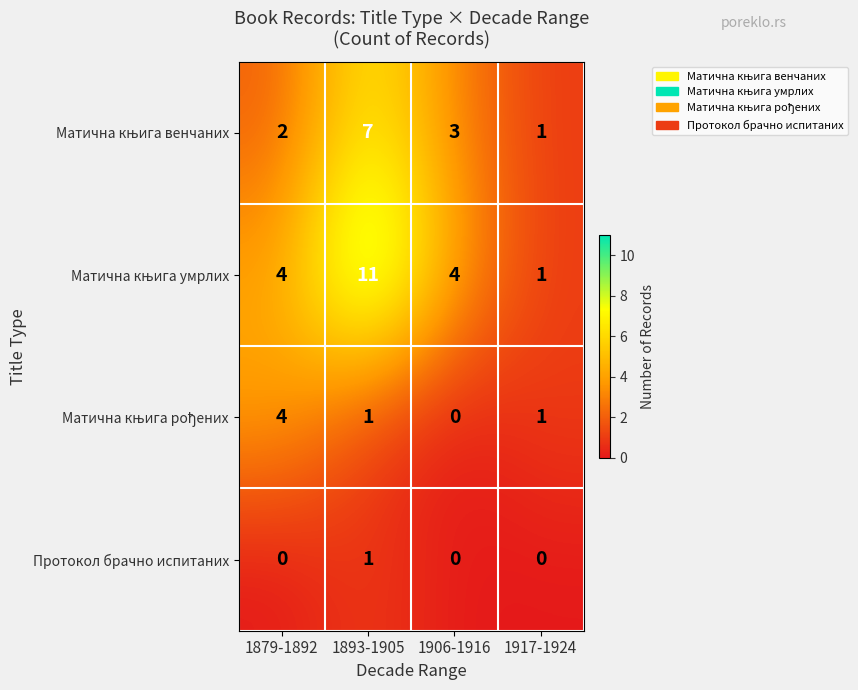

True or false: Протокол брачно испитаних has a value of 0 at 1906-1916.

True